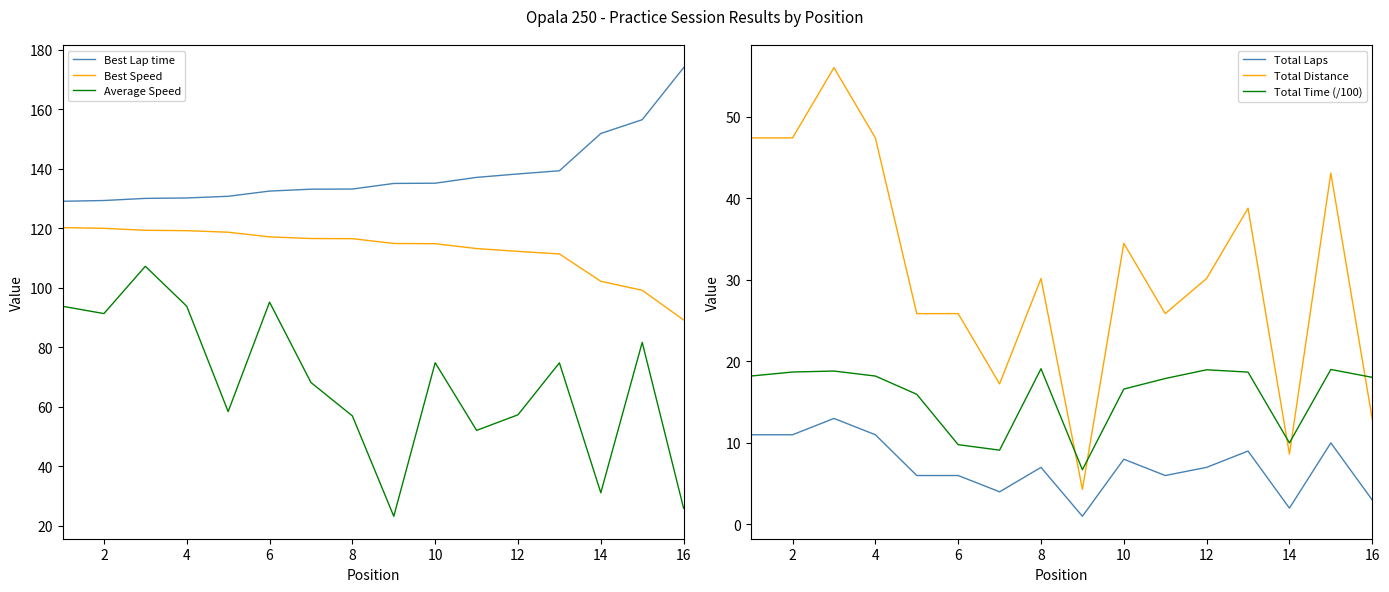

True or false: Best Speed and Best Lap time intersect in this chart.

False